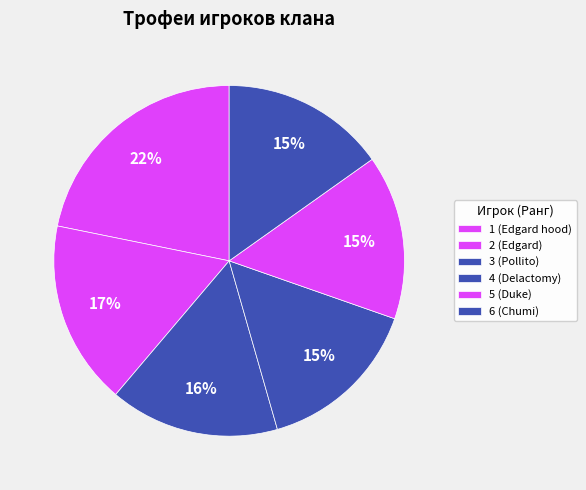

Is it true that 1 (Edgard hood) is 11% of the pie?

False